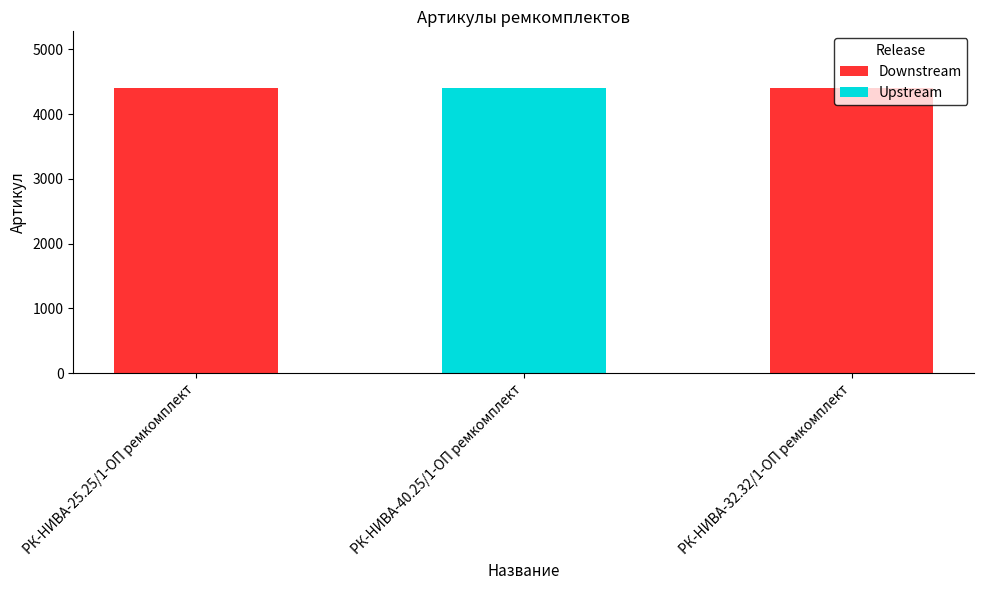

What is the label of the 2nd bar from the left?

РК-НИВА-40.25/1-ОП ремкомплект